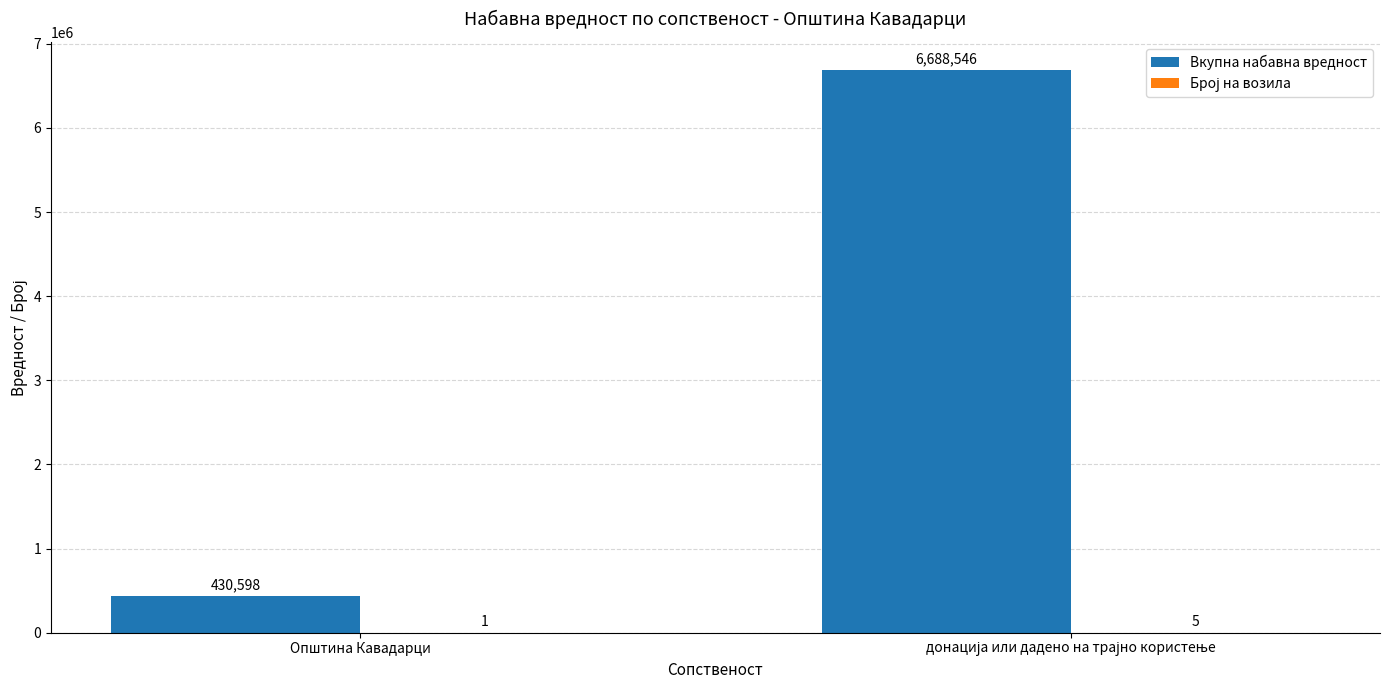

True or false: Вкупна набавна вредност has a value of 430598 at Општина Кавадарци.

True